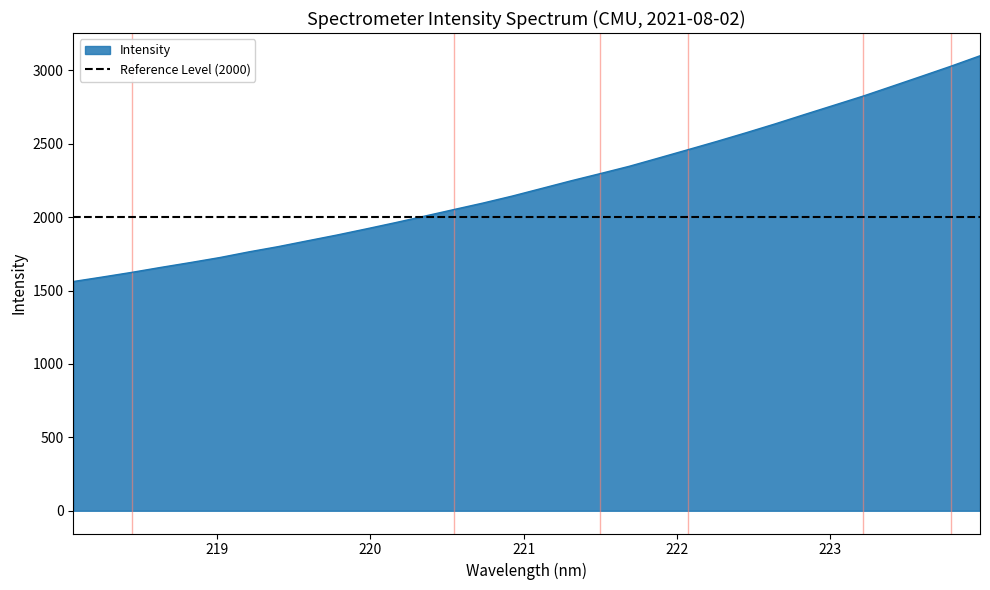

The chart shows a value of 831.2 at 220.9264. True or false?

False